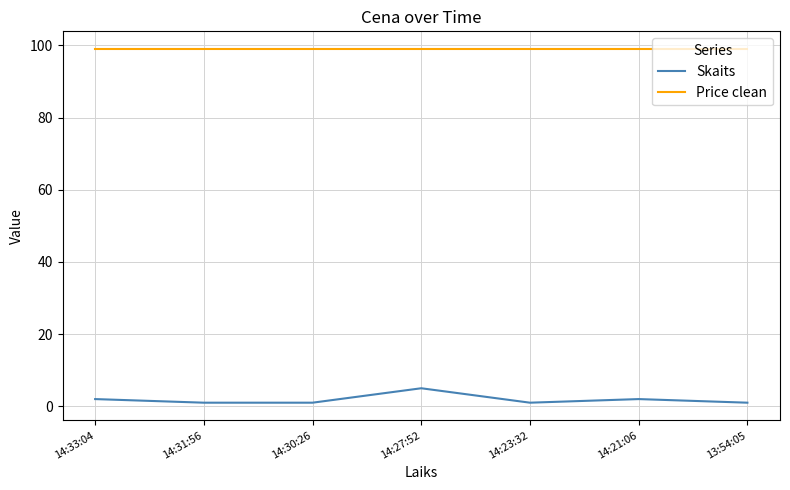

How many distinct data groups are displayed?

2